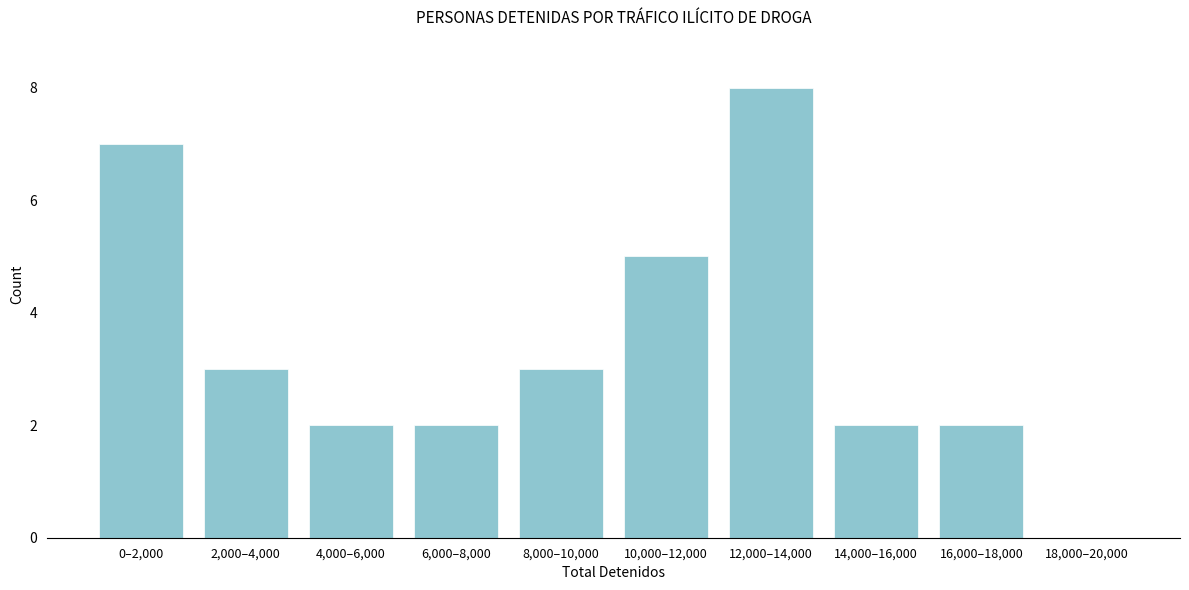

Reading left to right, list all the values displayed in this chart.

0–2,000=7	2,000–4,000=3	4,000–6,000=2	6,000–8,000=2	8,000–10,000=3	10,000–12,000=5	12,000–14,000=8	14,000–16,000=2	16,000–18,000=2	18,000–20,000=0